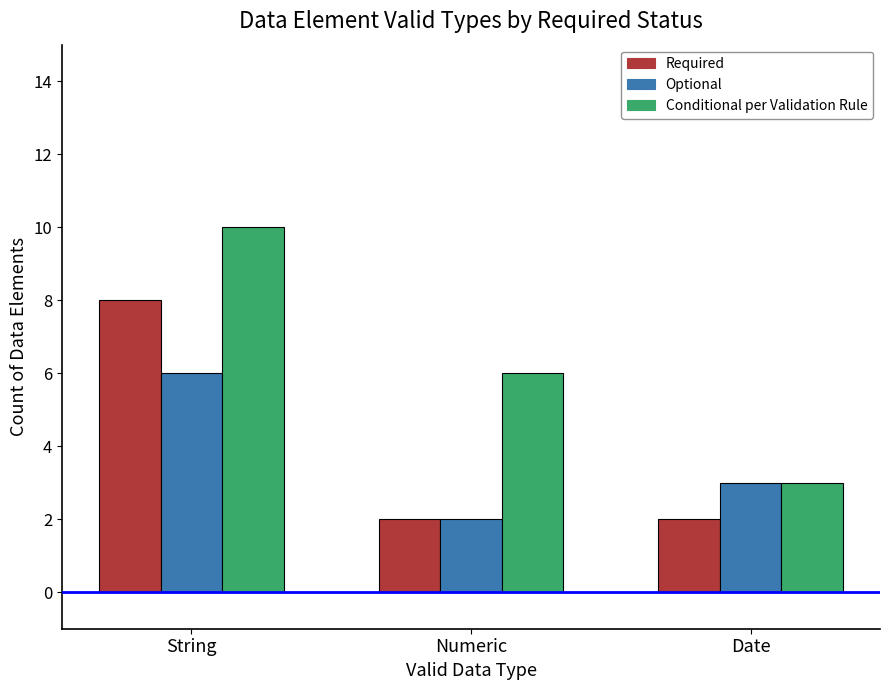

Rank the series by their maximum value, from lowest to highest.

Optional, Required, Conditional per Validation Rule